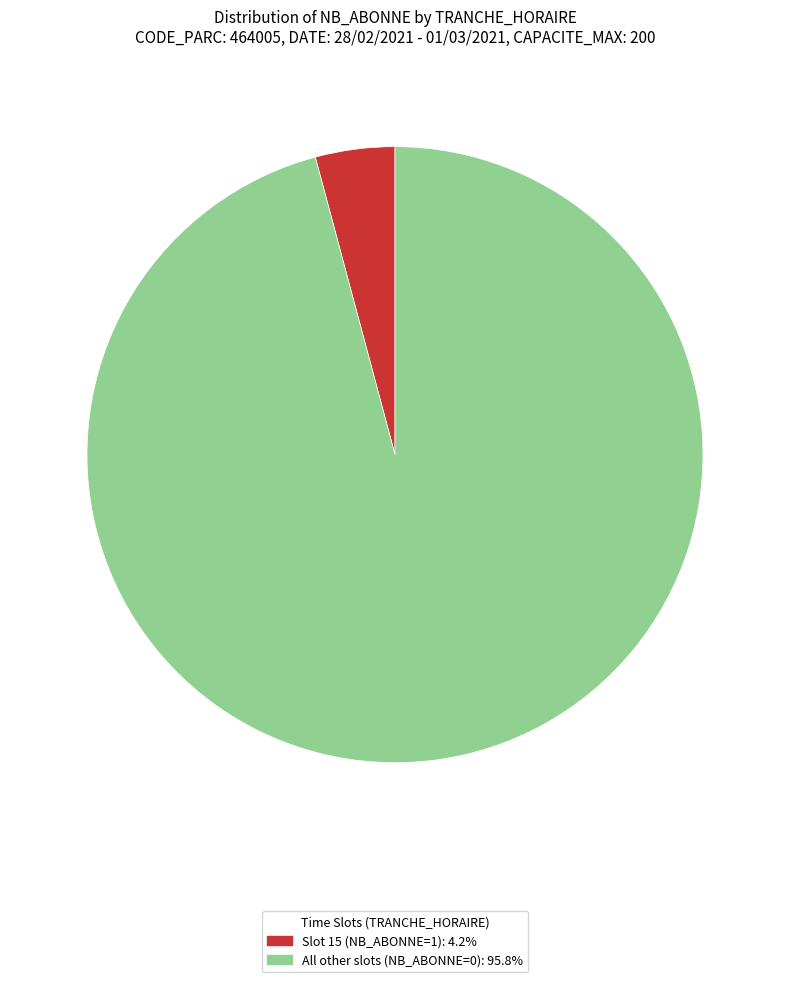

Does any single category account for the majority?

Yes